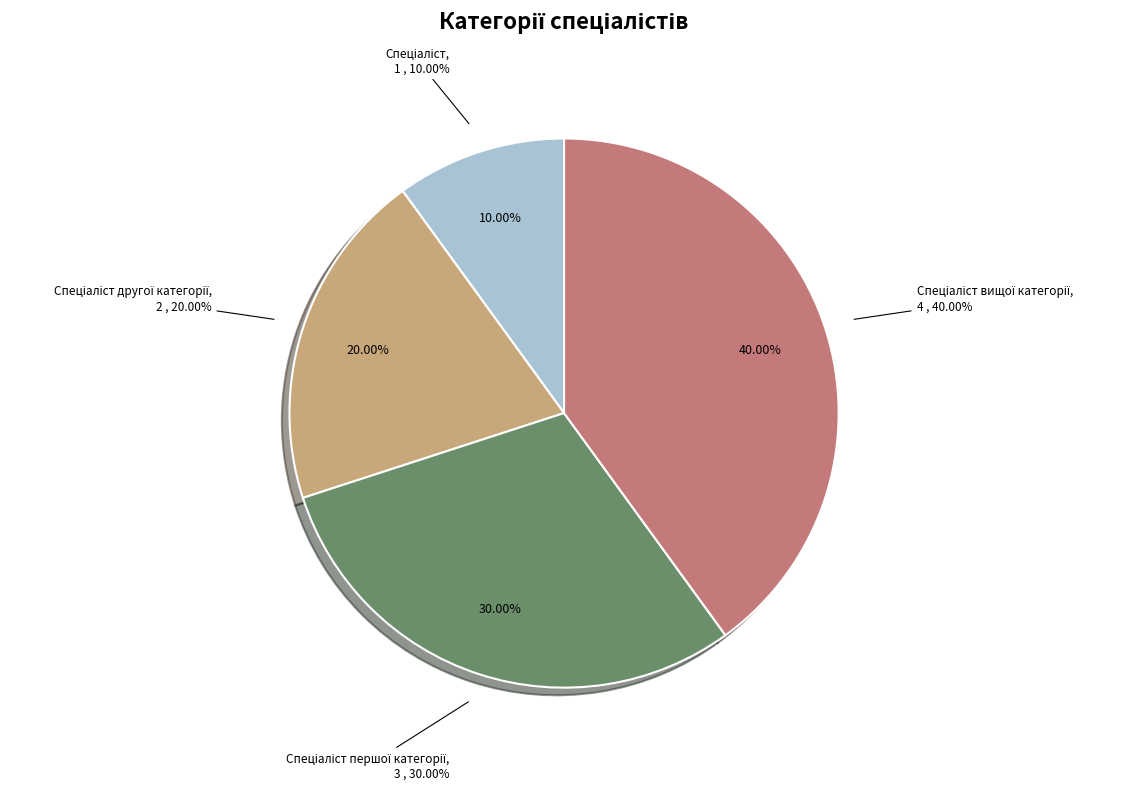

How many segments does this pie chart have?

4